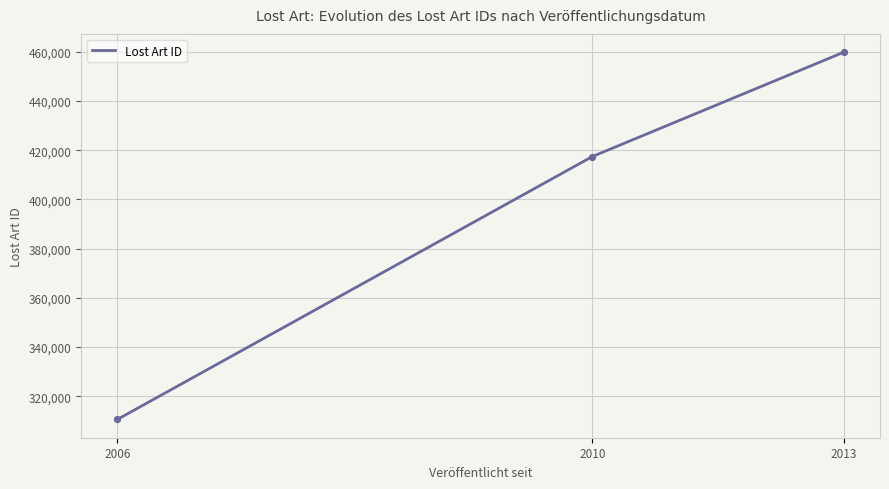

Which has a higher value, 2012-09-26 or 2010-04-23?

2012-09-26